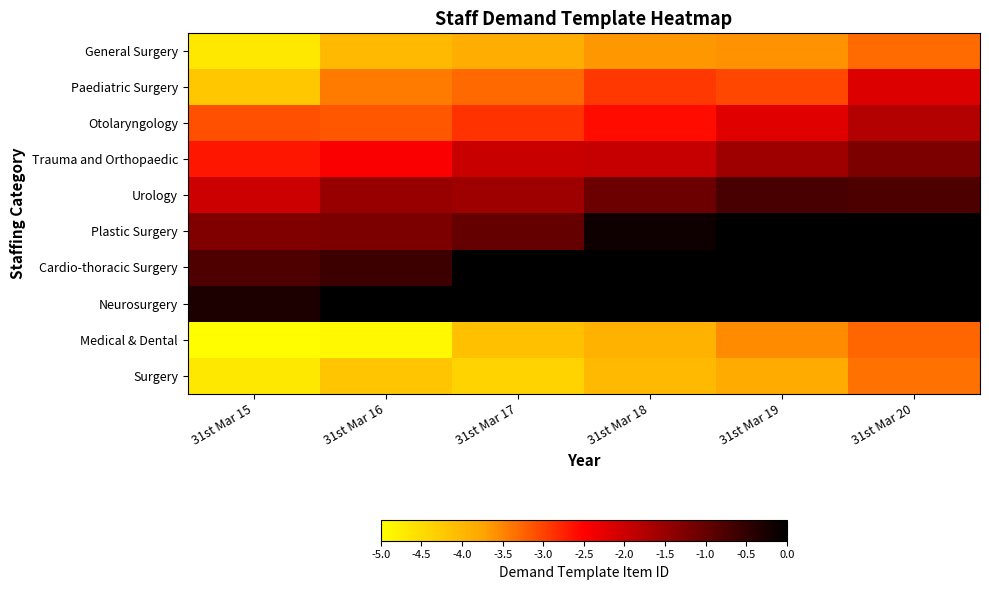

What is the minimum value shown in the chart?

-5.0